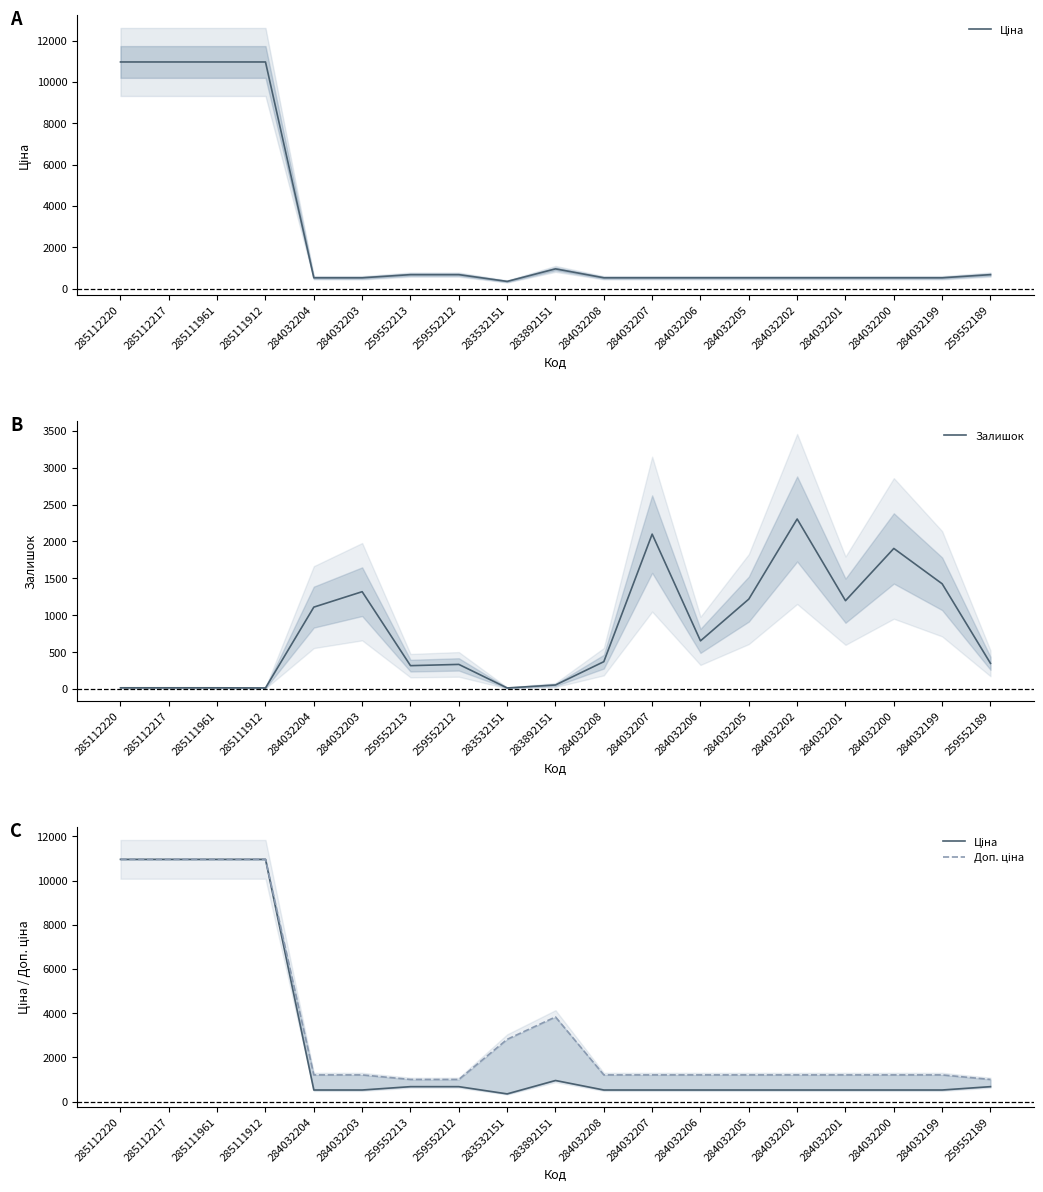

Reading right to left, what are all the values shown in this chart?

Ціна: 679.8	528.2	528.2	528.2	528.2	528.2	528.2	528.2	528.2	958.4	352.6	679.8	679.8	528.2	528.2	10964.4	10964.4	10964.4	10964.4
Залишок: 348.0	1426.0	1905.0	1197.0	2304.0	1219.0	653.0	2099.0	371.0	55.0	15.0	334.0	317.0	1319.0	1110.0	15.0	17.0	17.0	17.0
Доп. ціна: 1004.1	1210.7	1210.7	1210.7	1210.7	1210.7	1210.7	1210.7	1210.7	3833.8	2821.2	1004.1	1004.1	1210.7	1210.7	10964.4	10964.4	10964.4	10964.4